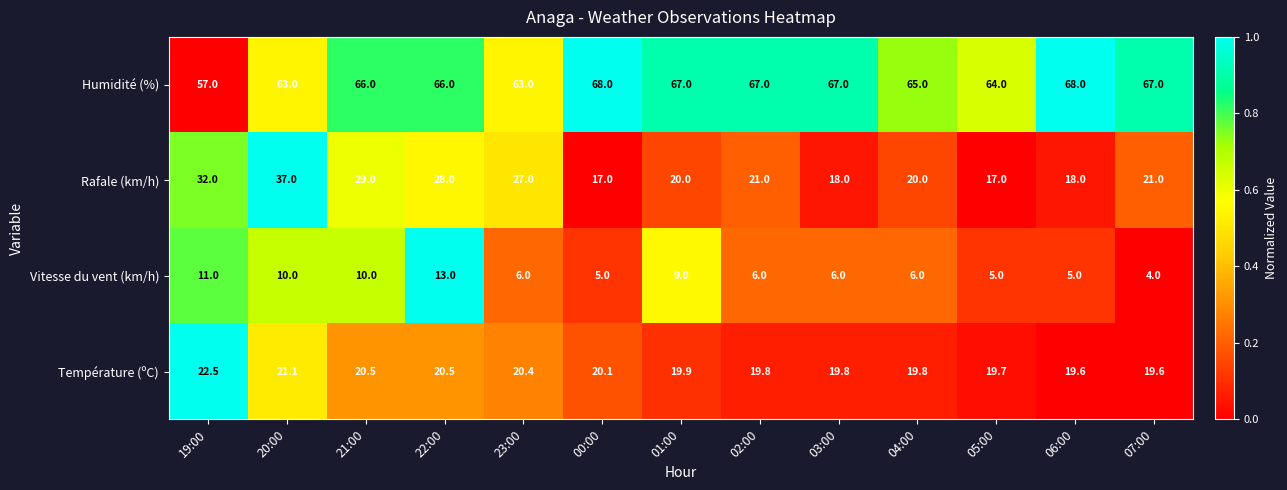

How many distinct data groups are displayed?

4